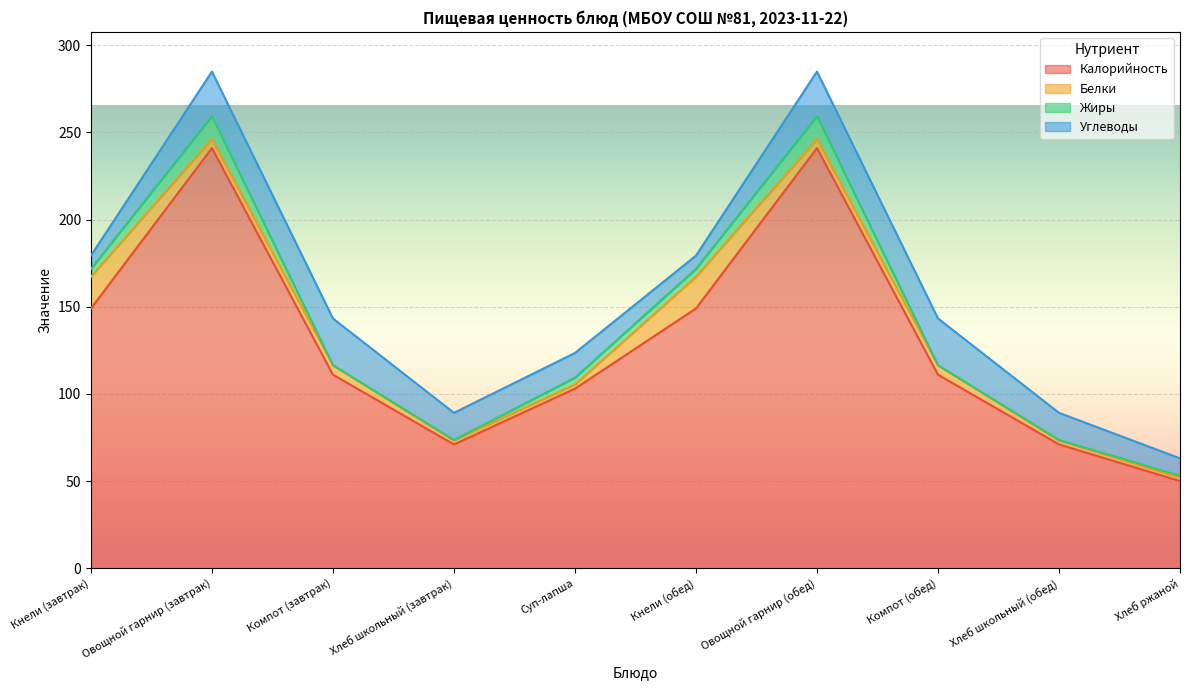

What is the difference between the highest and lowest values at Кнели (завтрак)?

144.5